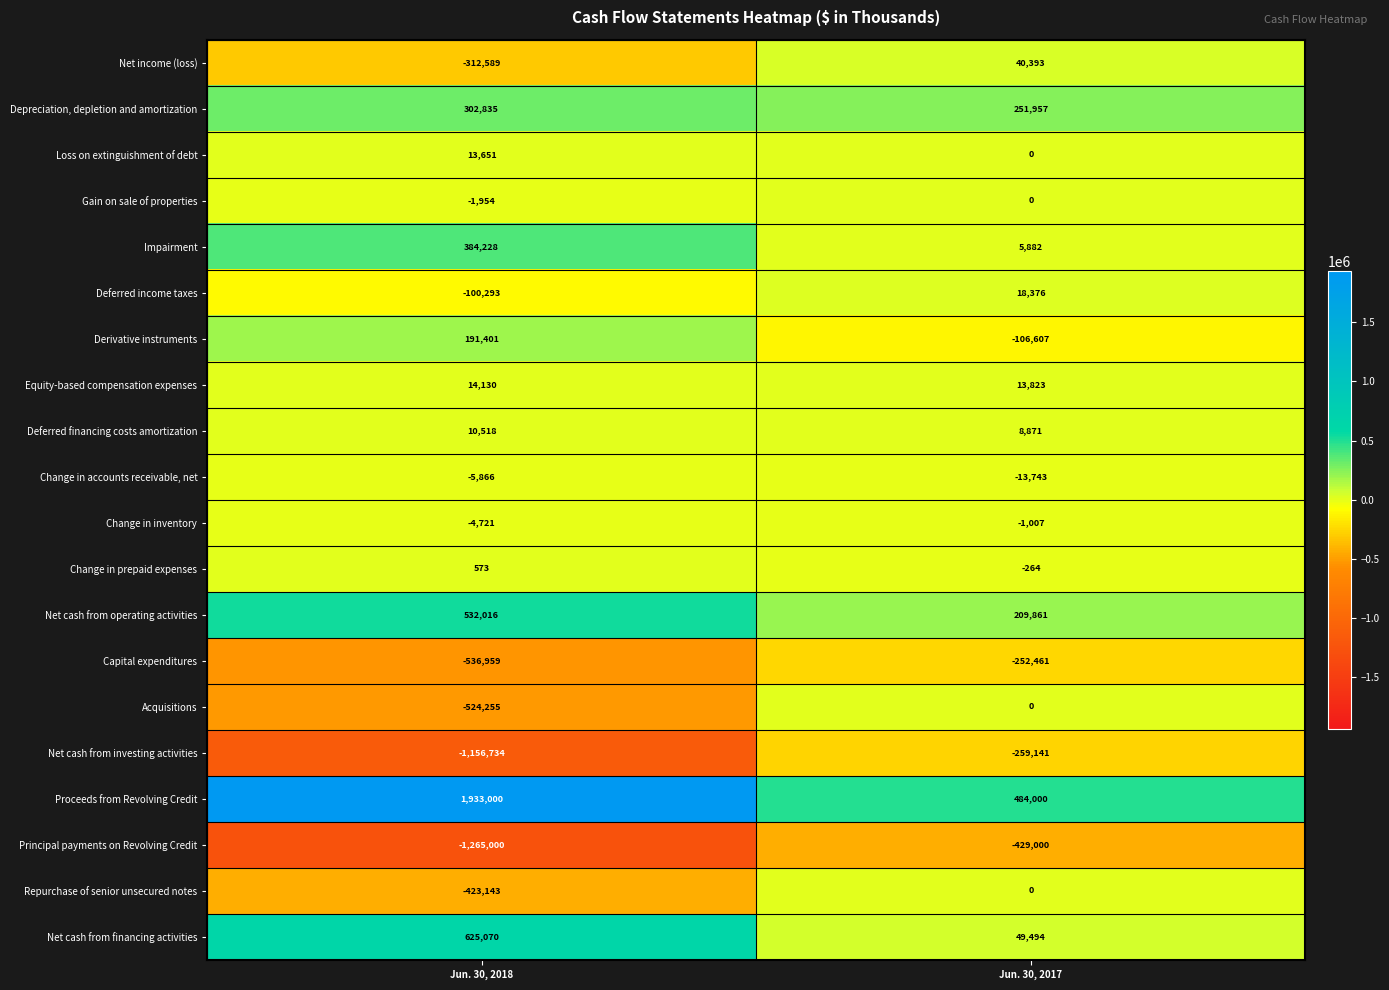

What is the average value of the Change in inventory series?

-2864